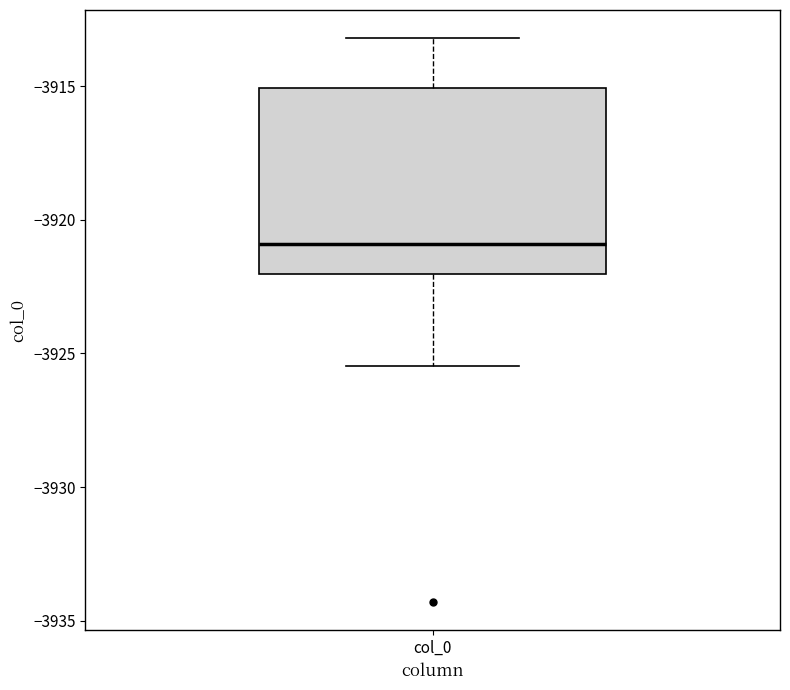

Transcribe this box plot: give where the median line is, the range the box spans, and where the two whiskers end, as read against the y-axis. The values are not printed on the chart, so give them approximately, as read against the axis.

median -3921.0, box -3922.0 to -3915.0, whiskers -3925.5 to -3913.0